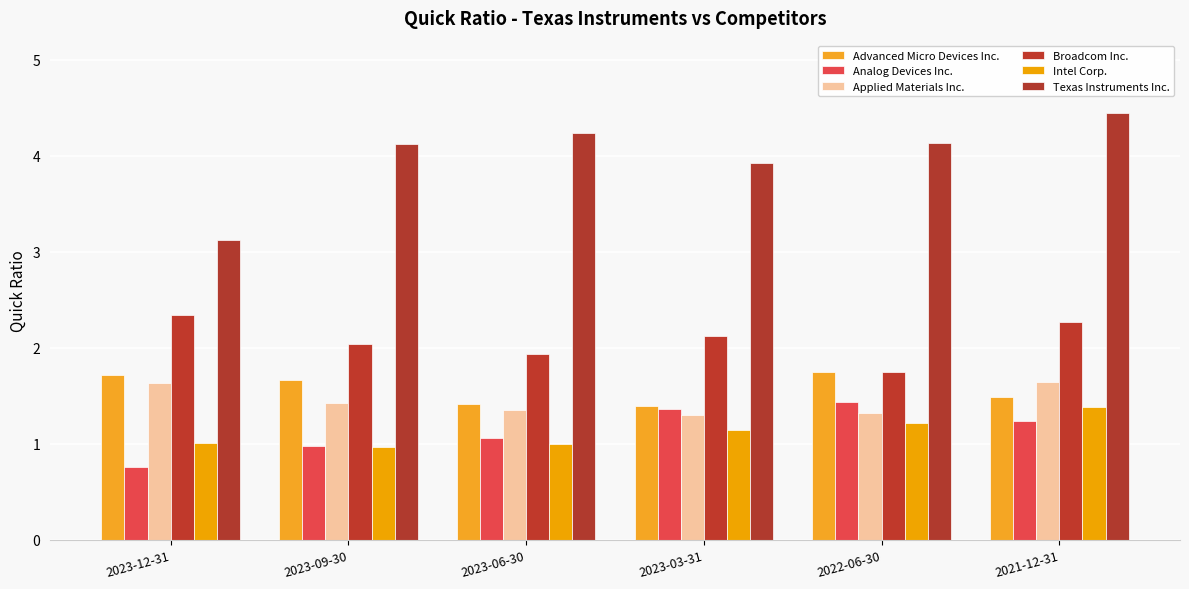

What is the difference between the Broadcom Inc. values at 2023-12-31 and 2023-06-30?

0.4